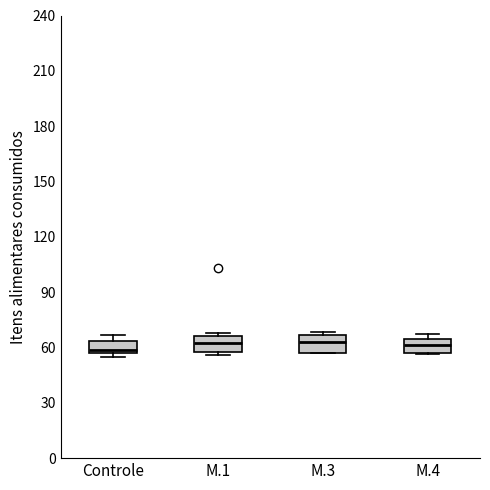

Where is the upper edge of the box for Controle on the y-axis? The values are not printed on the chart, so give them approximately, as read against the axis.

65